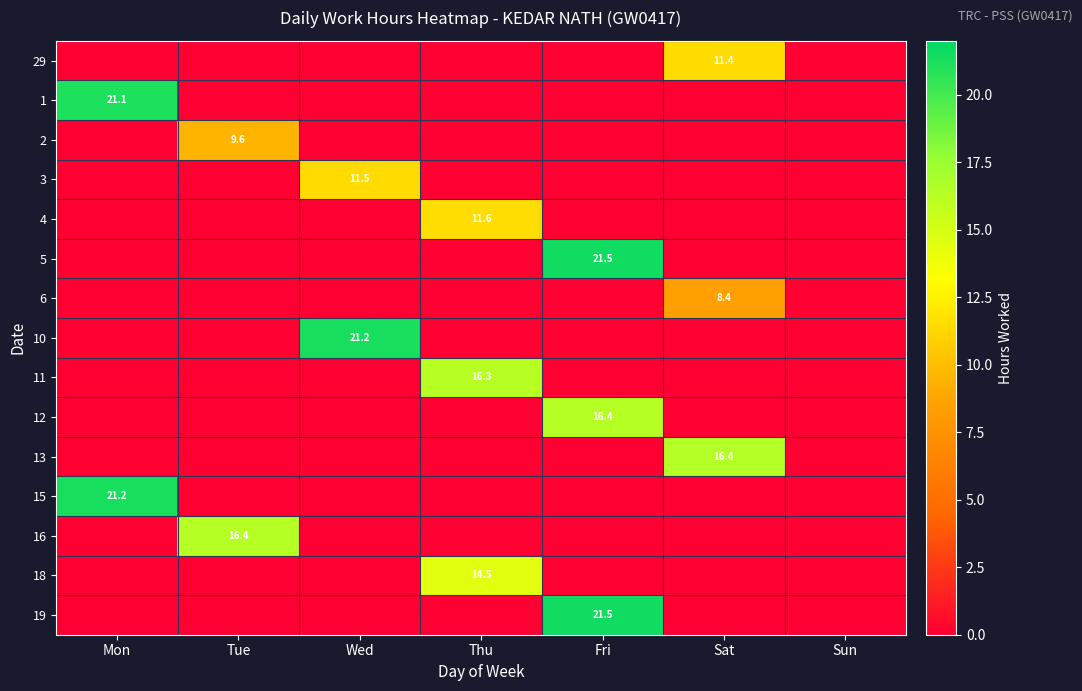

How many positive values does the 1 series have?

1